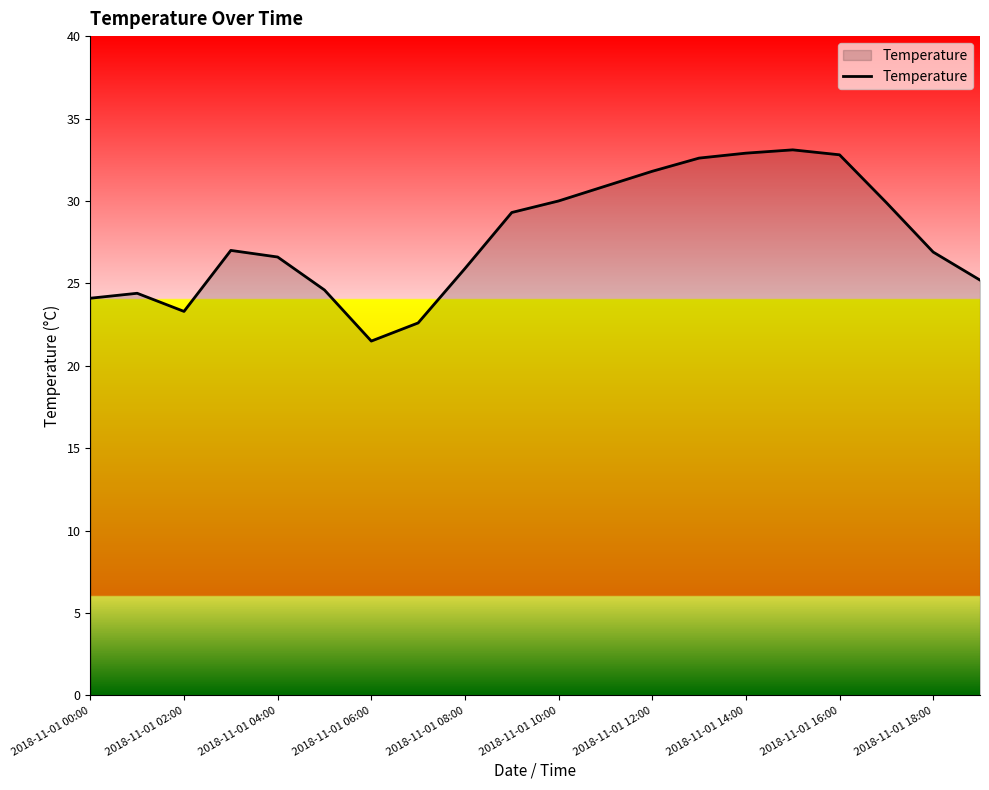

What is the greatest value displayed?

33.1